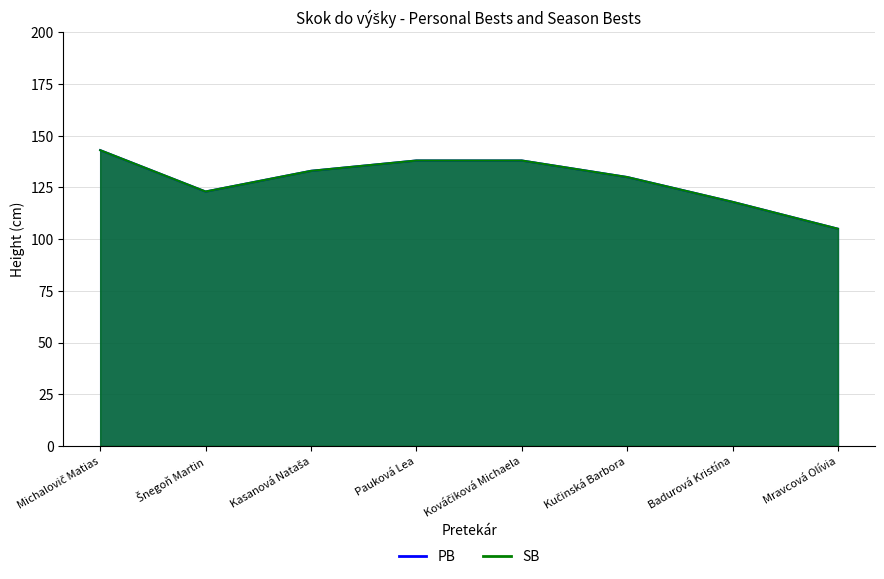

Which series changed the most between Michalovič Matias and Kučinská Barbora?

PB